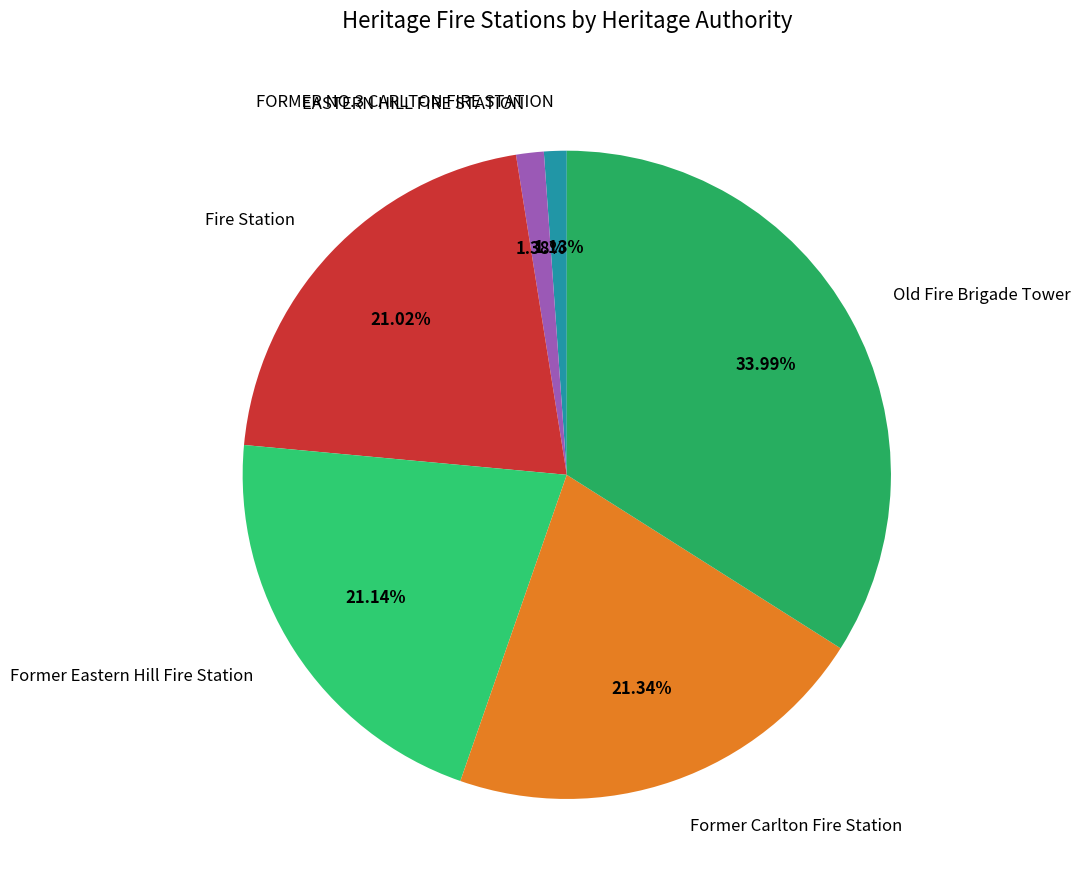

Count the number of slices in the pie.

6